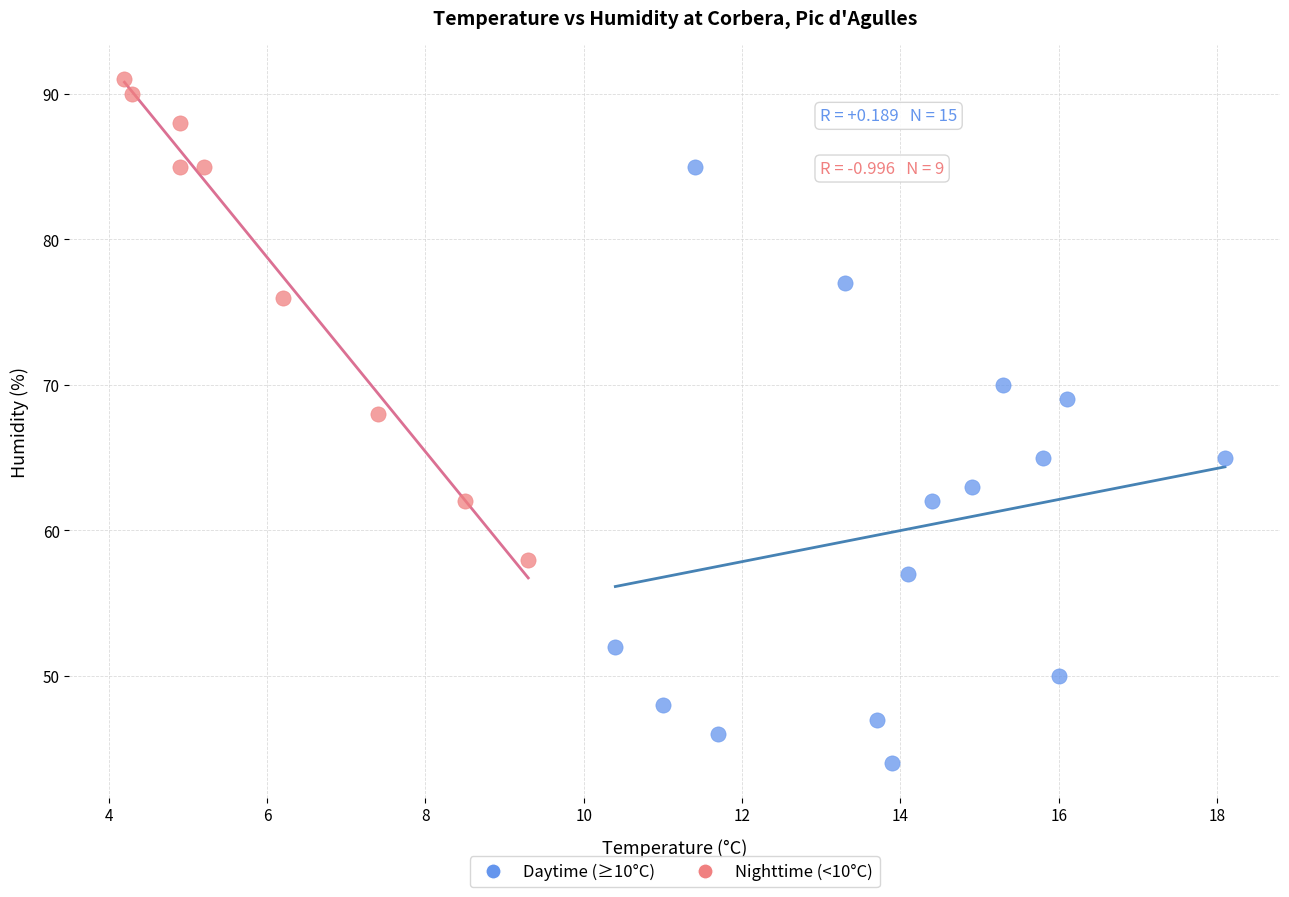

Which series contains the highest Y value?

Nighttime (<10°C)